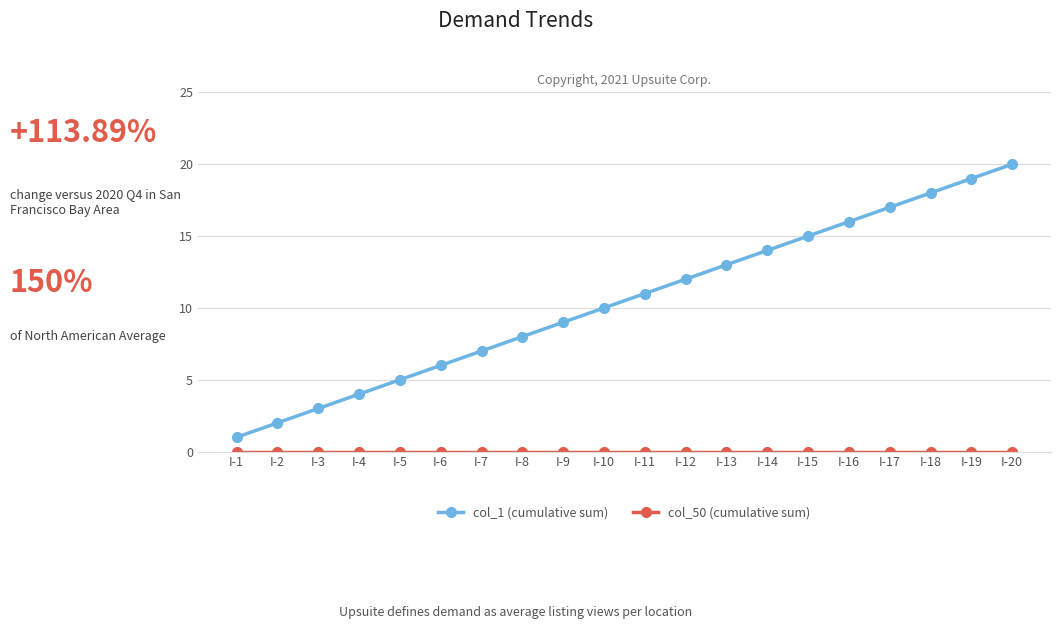

Which series has the largest total across all categories?

col_1 (cumulative sum)